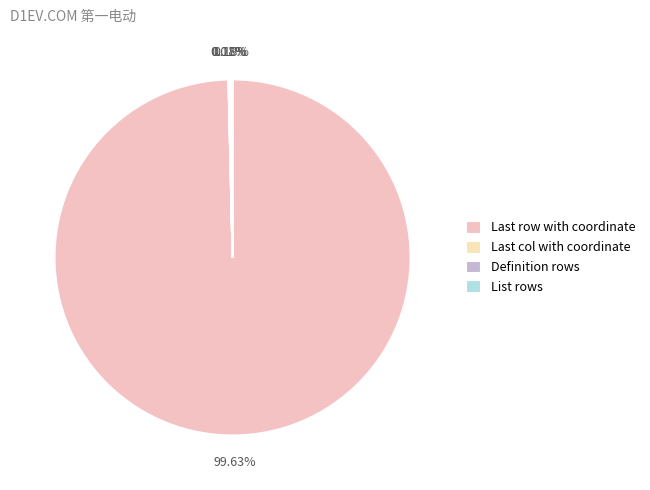

To the nearest percent, what is the difference between the largest and smallest slice percentages?

100%